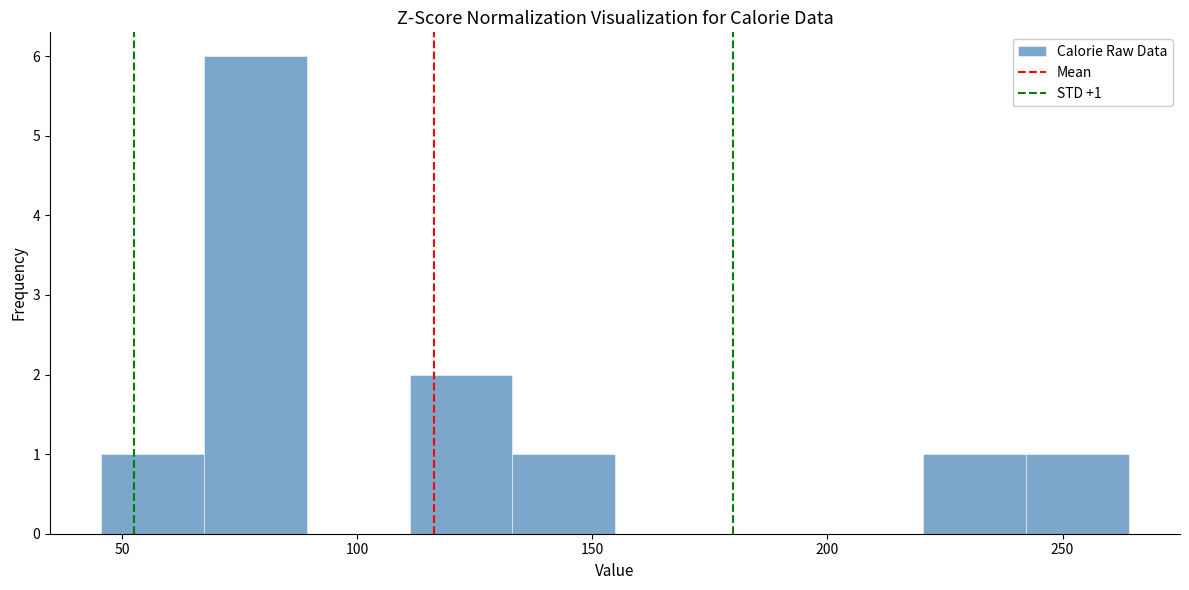

Over which range of the x-axis is the bar tallest?

65 to 90